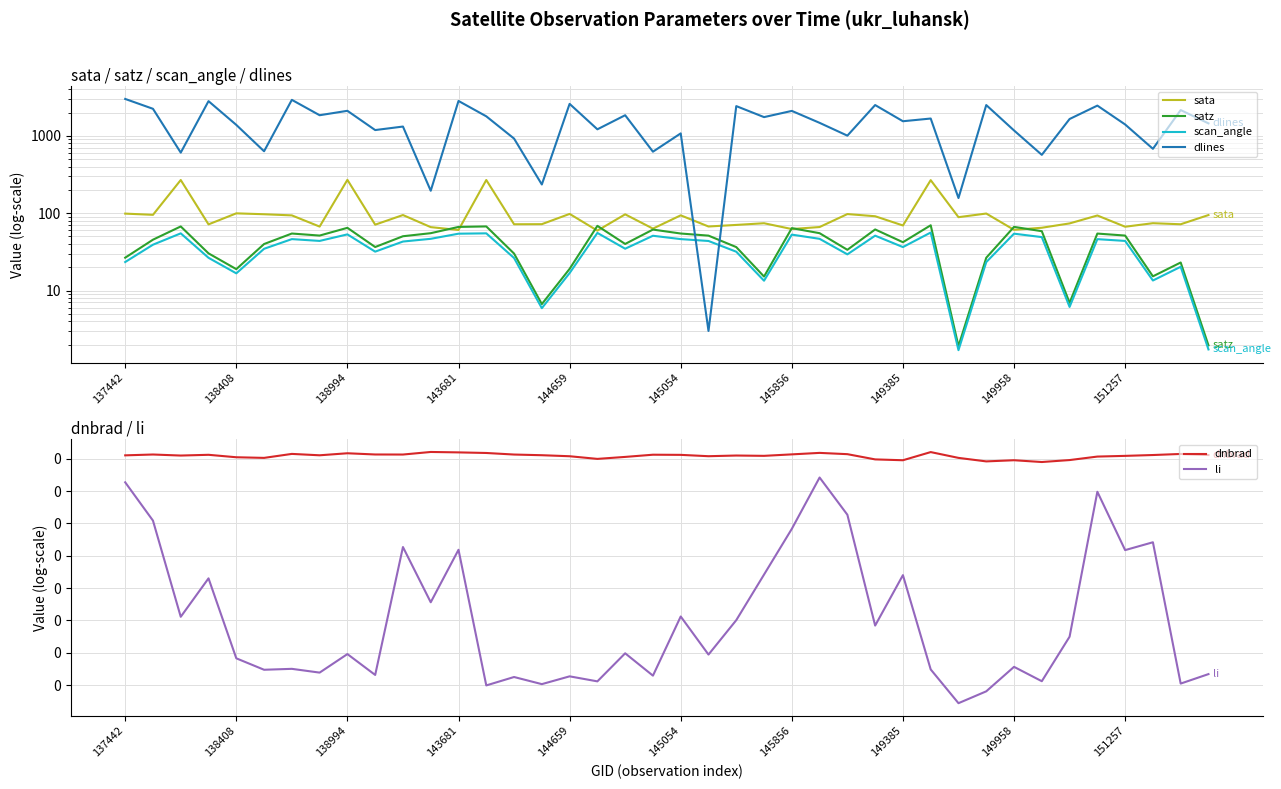

In dnbrad, how many points are lower than both neighbors (excluding endpoints)?

10